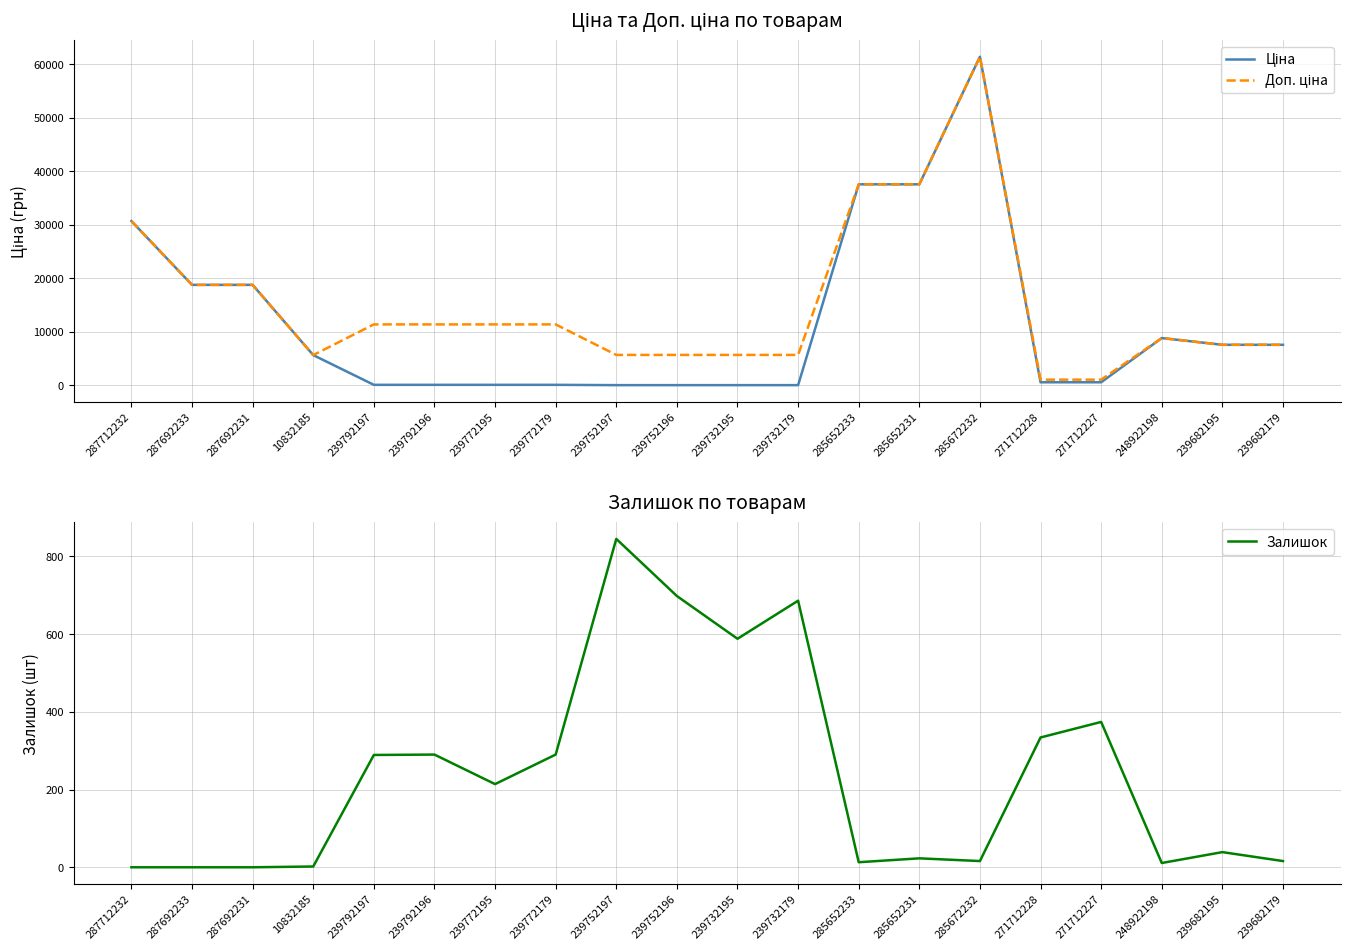

At how many categories does at least one series exceed 3923?

18